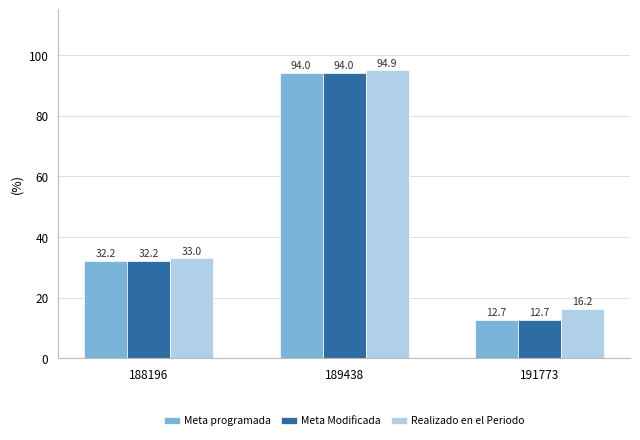

The value of Meta programada at 191773 is 8.7. True or false?

False